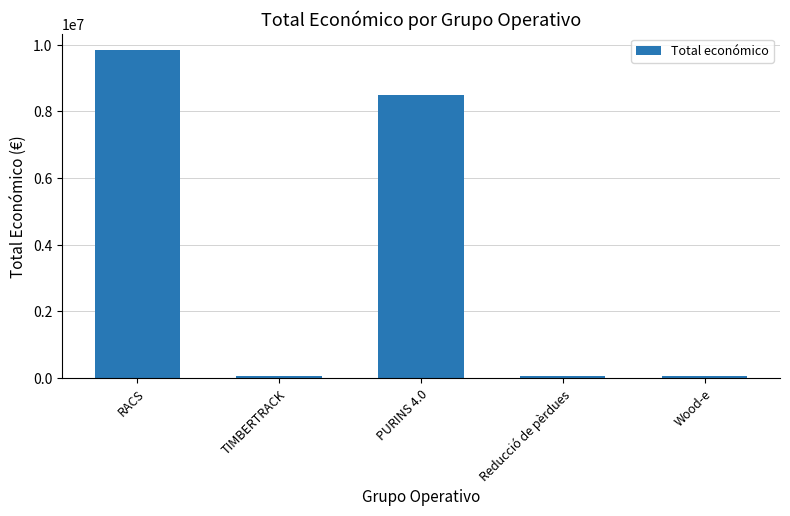

Which label corresponds to the largest value in the chart?

RACS